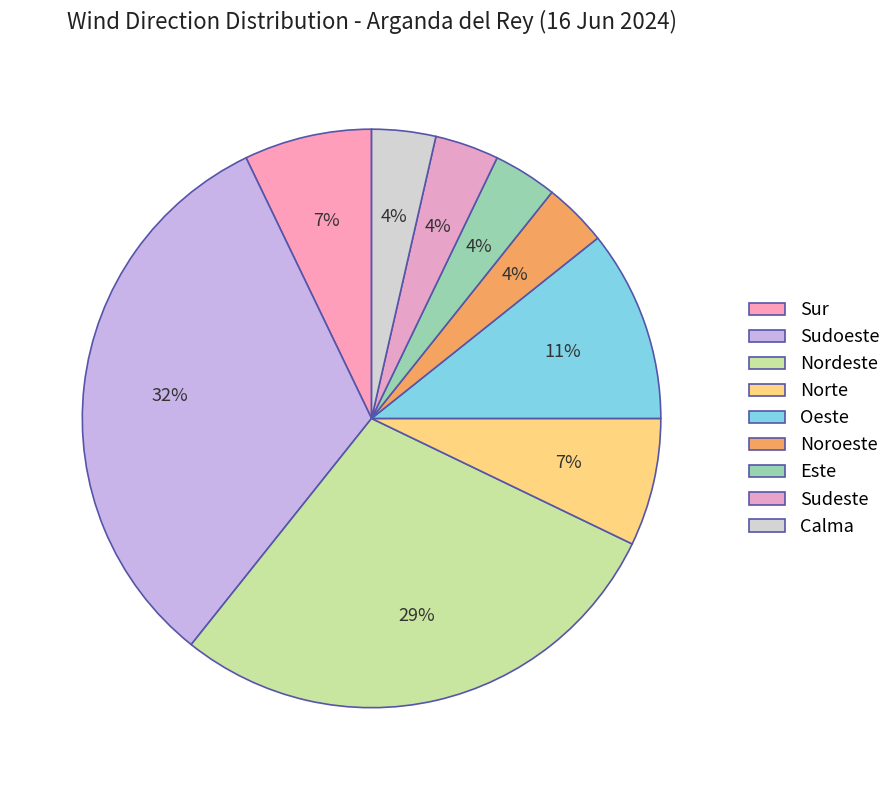

Count the number of slices in the pie.

9